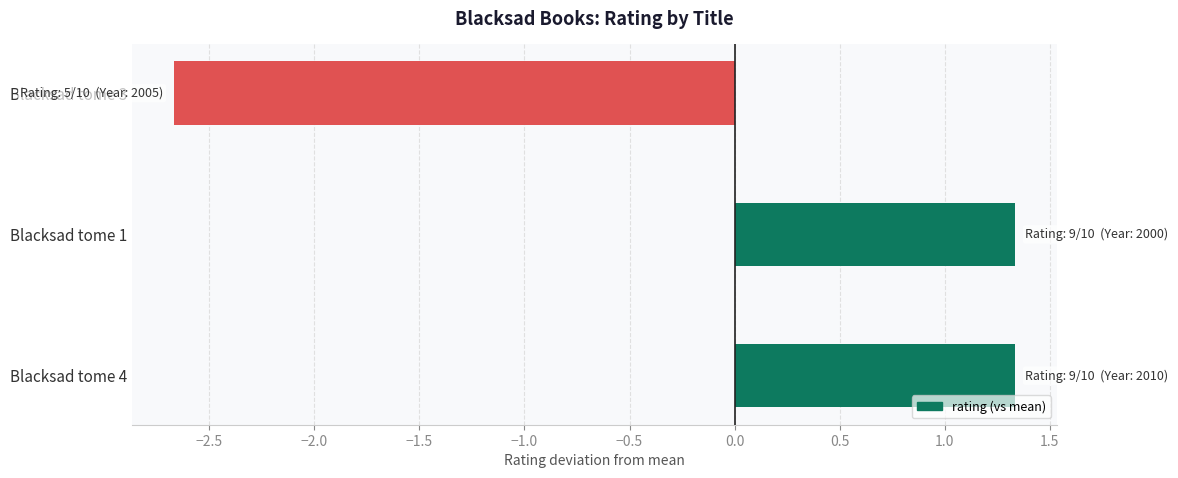

What is the change in value from Blacksad tome 4 to Blacksad tome 3?

-4.0